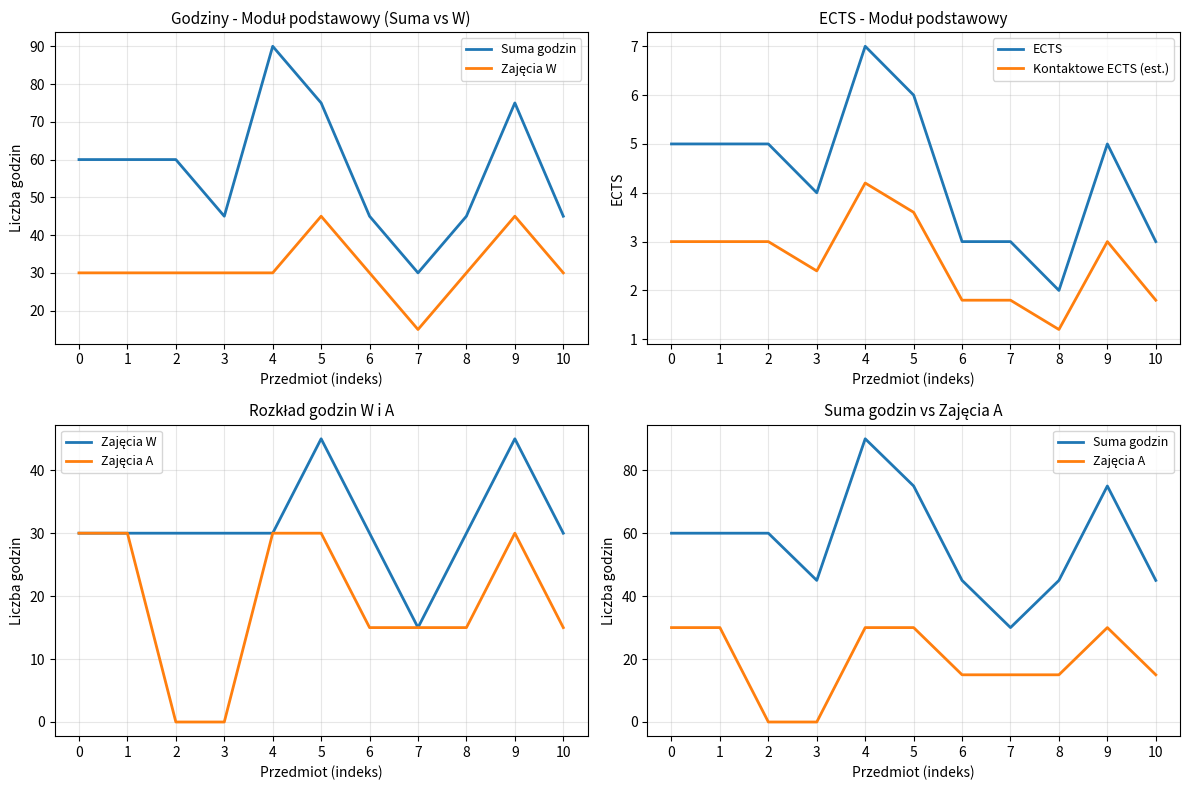

True or false: Zajęcia W and ECTS cross at least once.

False